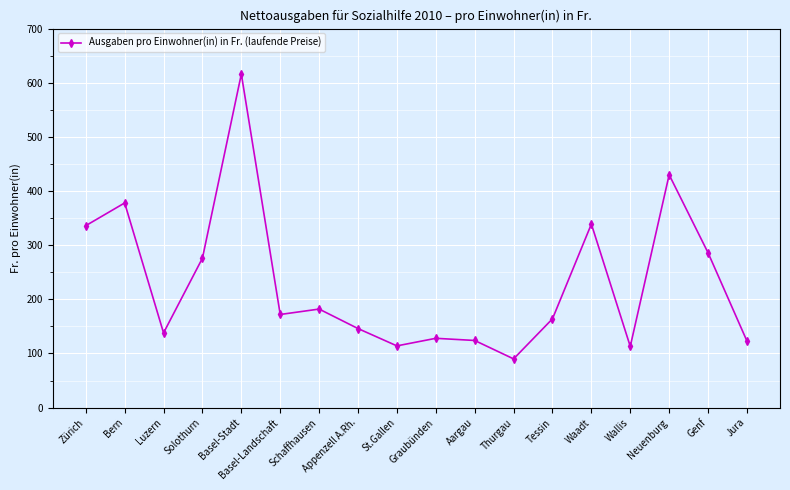

How many lines are shown in the chart?

1